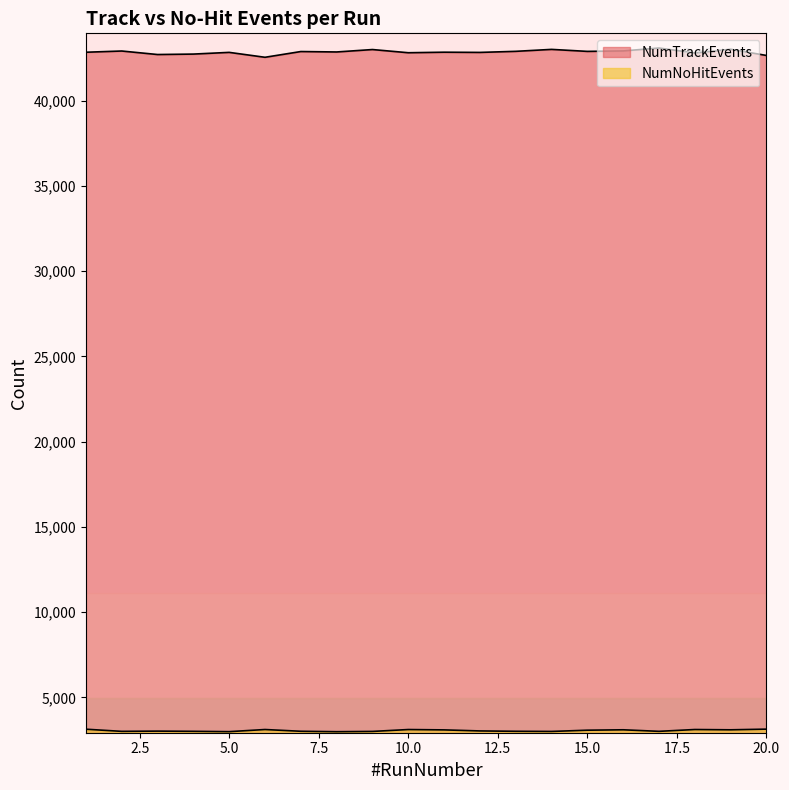

True or false: NumTrackEvents and NumNoHitEvents cross at least once.

False